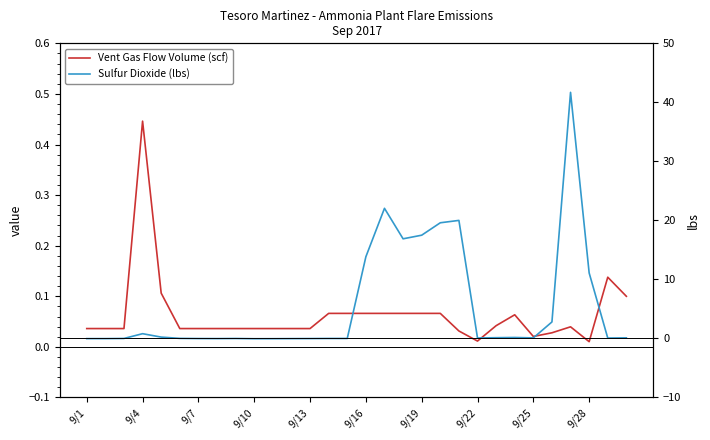

What is the greatest value displayed?

41.7